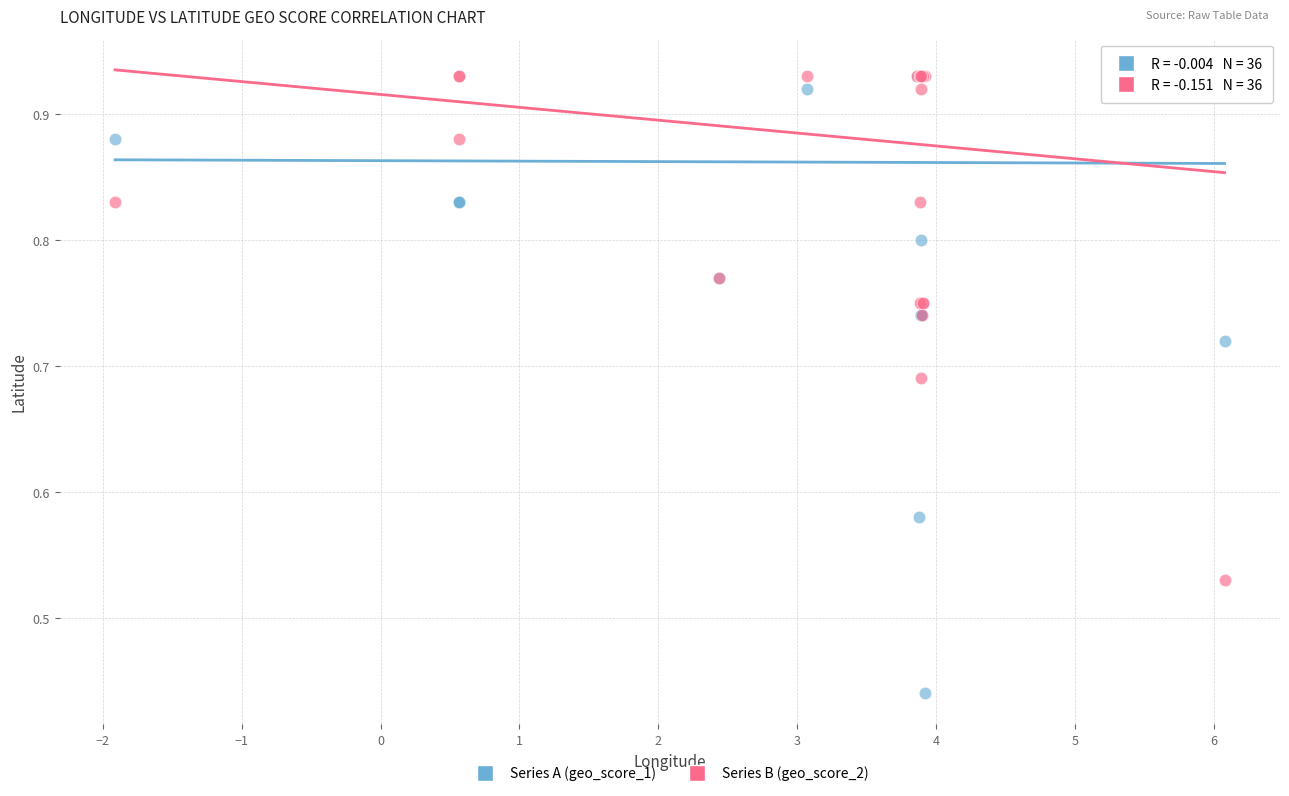

What are all the series names shown in the legend?

Series A (geo_score_1), Series B (geo_score_2)